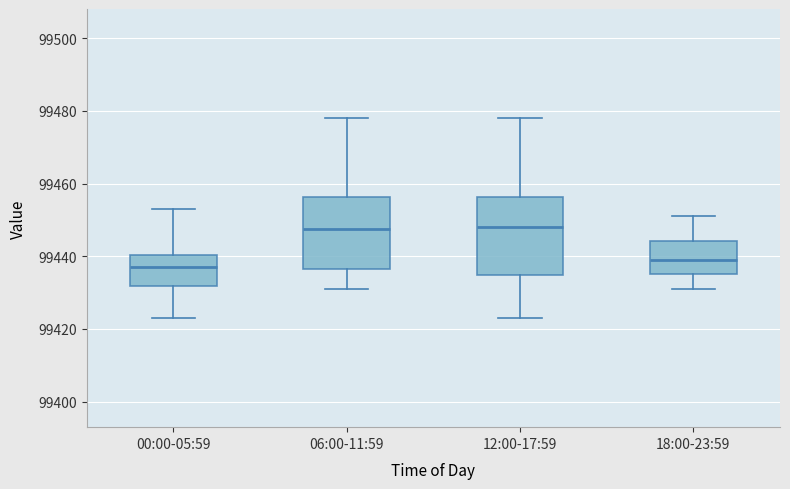

Reading left to right, transcribe this box plot: for each box, give where its median line is, the range the box spans, and where its two whiskers end, as read against the y-axis. The values are not printed on the chart, so give them approximately, as read against the axis.

00:00-05:59: median 99438, box 99432 to 99440, whiskers 99424 to 99454
06:00-11:59: median 99448, box 99436 to 99456, whiskers 99432 to 99478
12:00-17:59: median 99448, box 99434 to 99456, whiskers 99424 to 99478
18:00-23:59: median 99440, box 99436 to 99444, whiskers 99432 to 99452